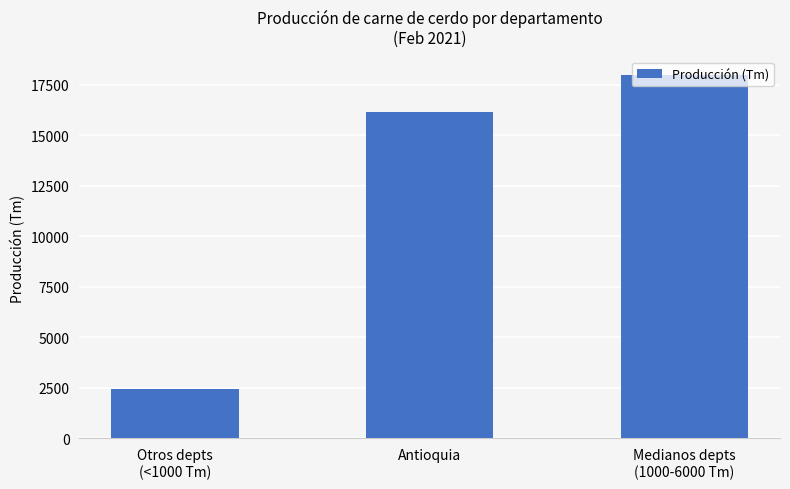

Are the bars grouped side by side (vs. stacked)?

No